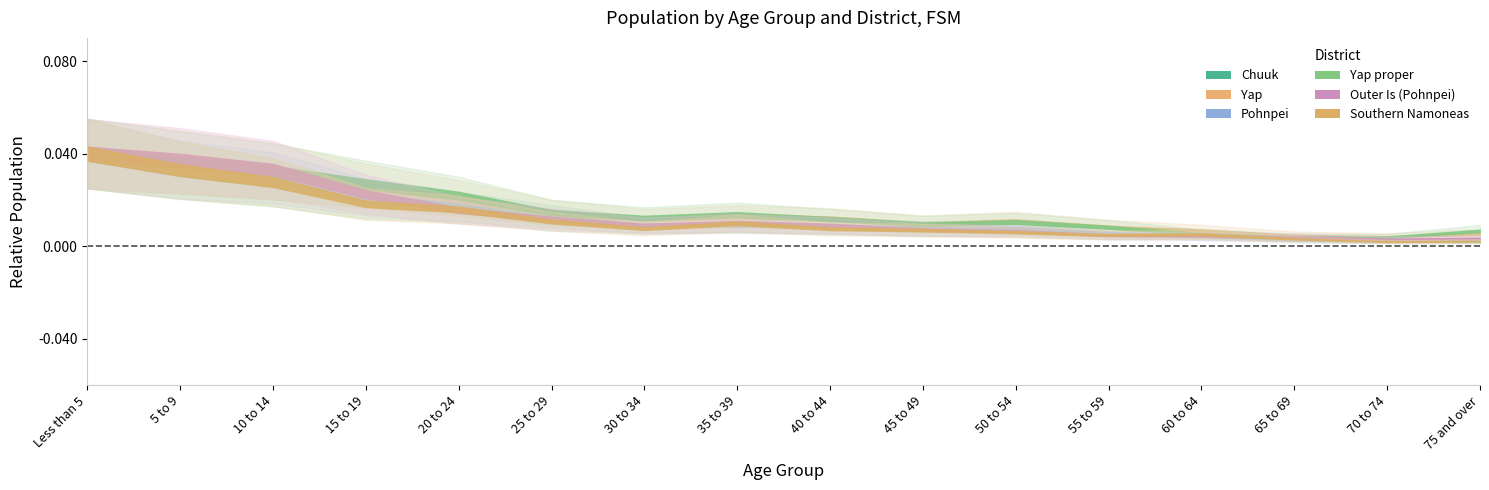

True or false: Yap proper has a value of 57 at 75 and over.

False